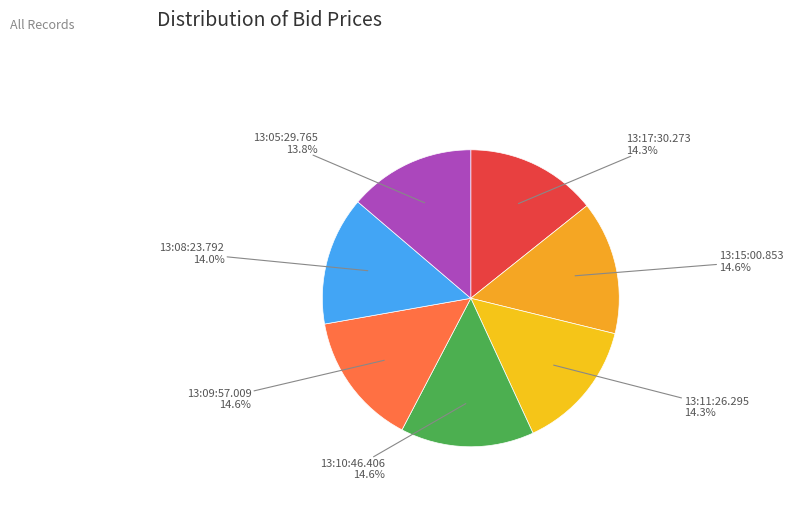

The 13:17:30.273 slice represents 24% of the pie. True or false?

False